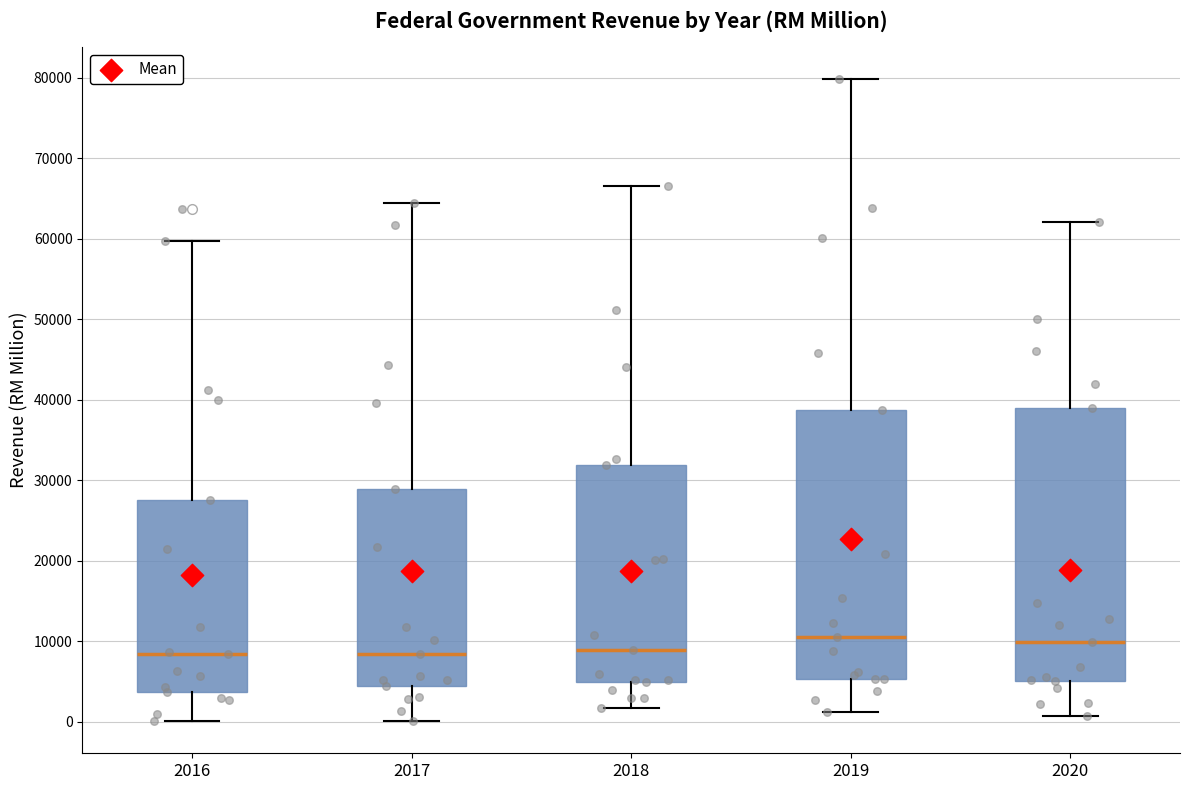

Reading left to right, transcribe this box plot: for each box, give where its median line is, the range the box spans, and where its two whiskers end, as read against the y-axis. The values are not printed on the chart, so give them approximately, as read against the axis.

2016: median 8000, box 4000 to 28000, whiskers 0 to 60000
2017: median 8000, box 4000 to 29000, whiskers 0 to 64000
2018: median 9000, box 5000 to 32000, whiskers 2000 to 66000
2019: median 11000, box 5000 to 39000, whiskers 1000 to 80000
2020: median 10000, box 5000 to 39000, whiskers 1000 to 62000